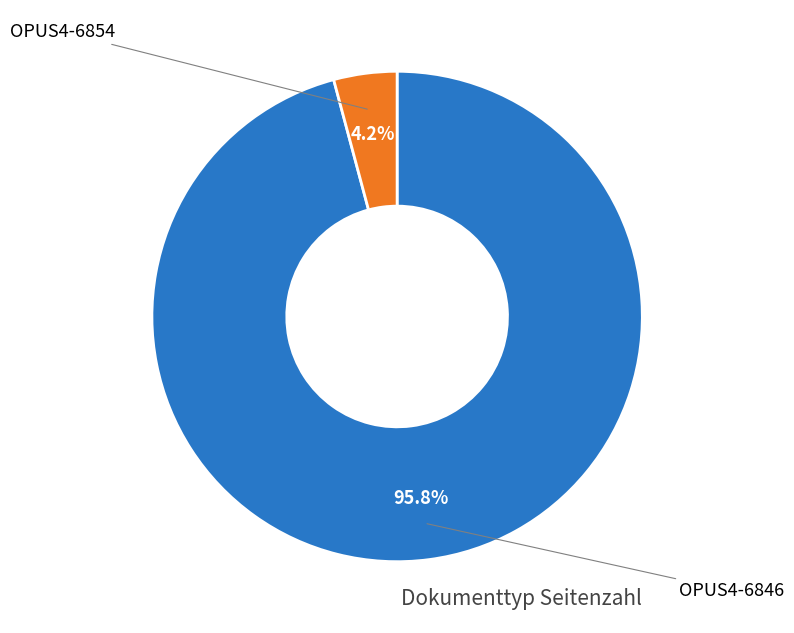

Is there any slice that represents more than half of the pie?

Yes